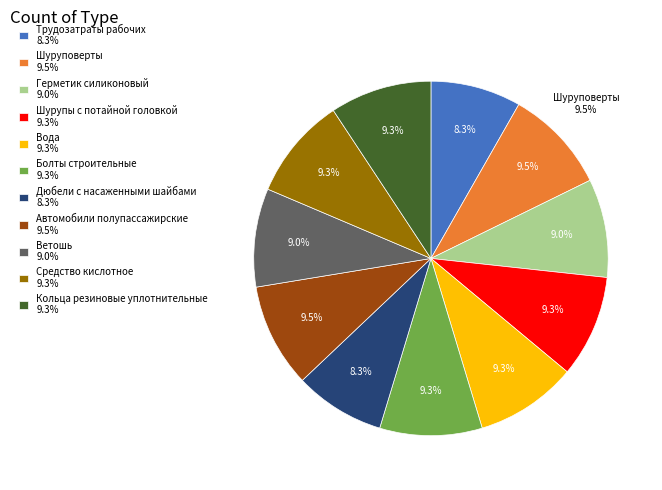

What percentage is NOT represented by Средство кислотное?

90.7%